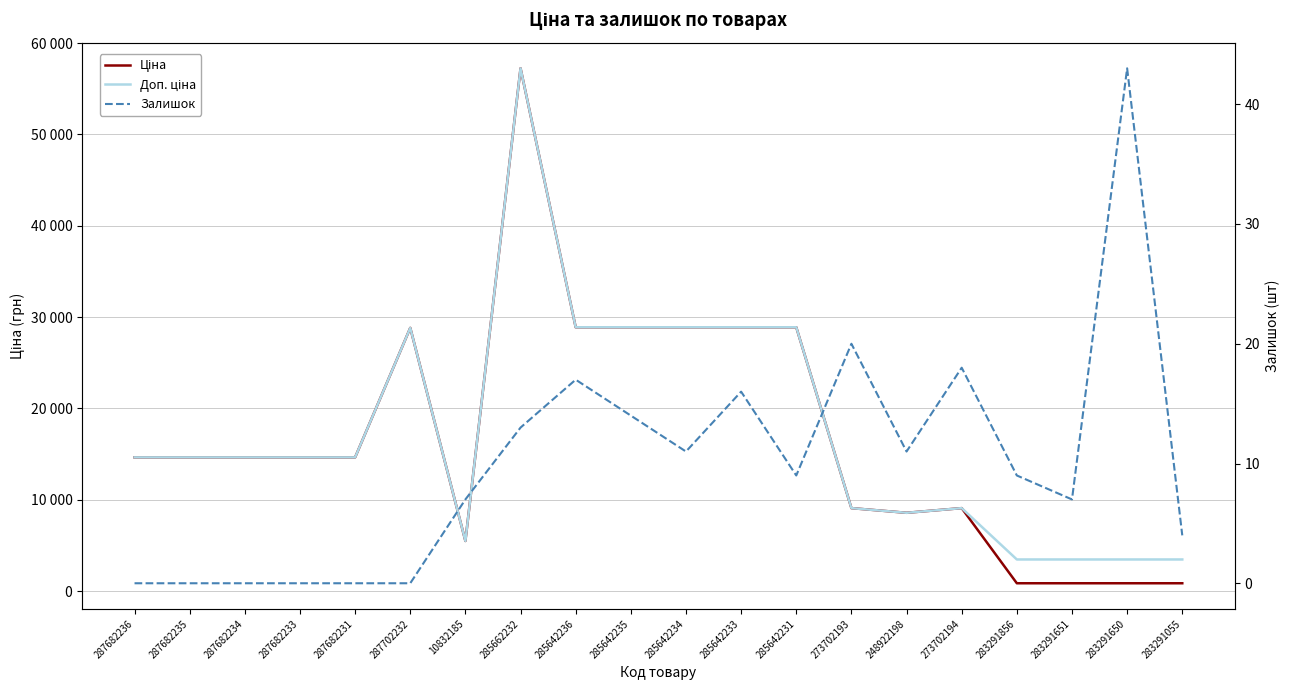

What is the average value of the Доп. ціна series?

17495.4